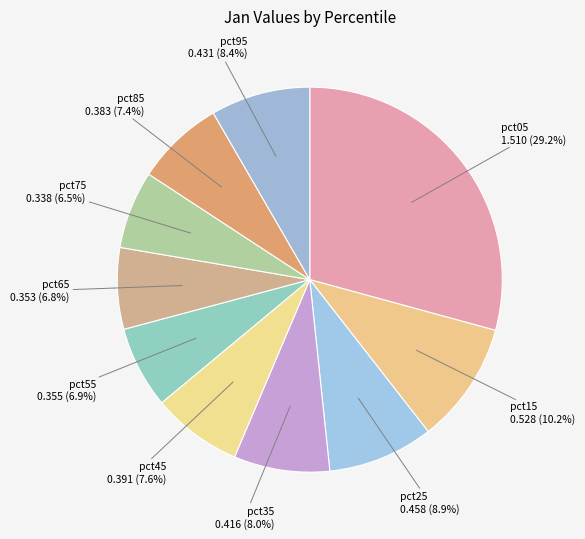

Do pct45 and pct15 together represent more than half of the pie?

No